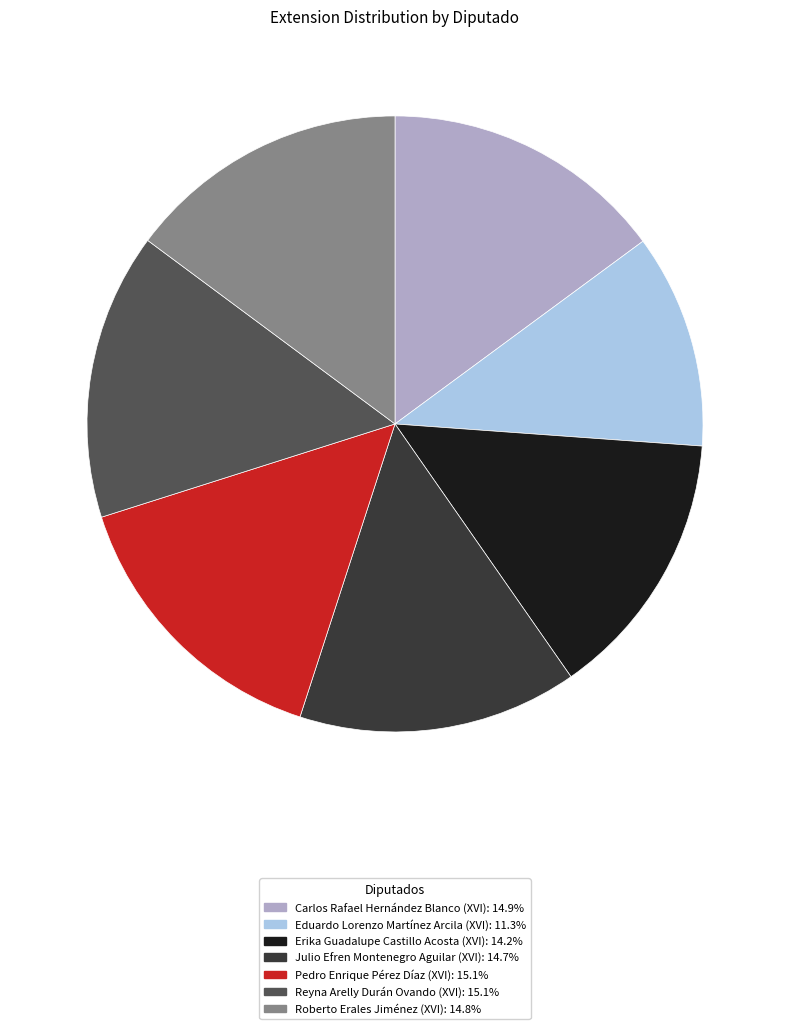

Does Pedro Enrique Pérez Díaz (XVI): 15.1% represent more than half of the total?

No